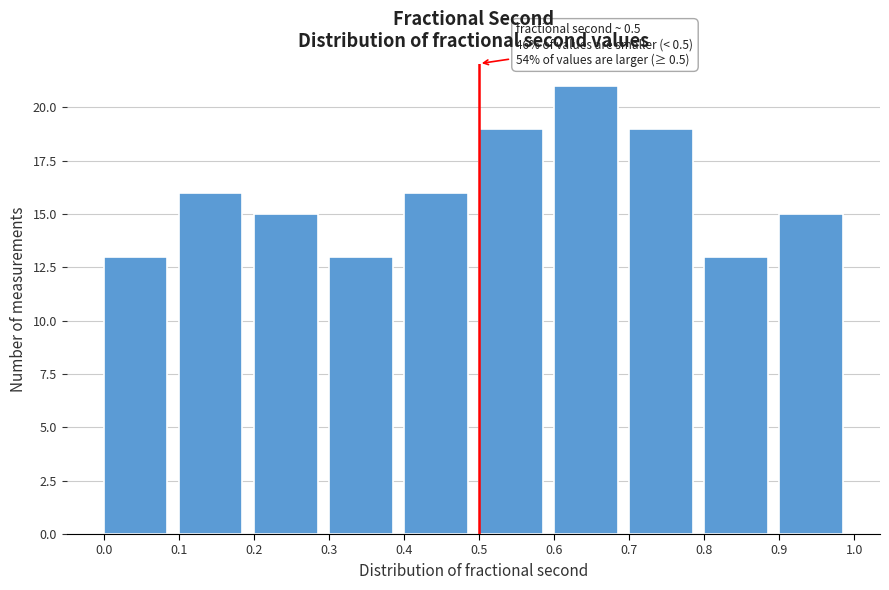

Over which range of the x-axis is the bar tallest?

0.6 to 0.7